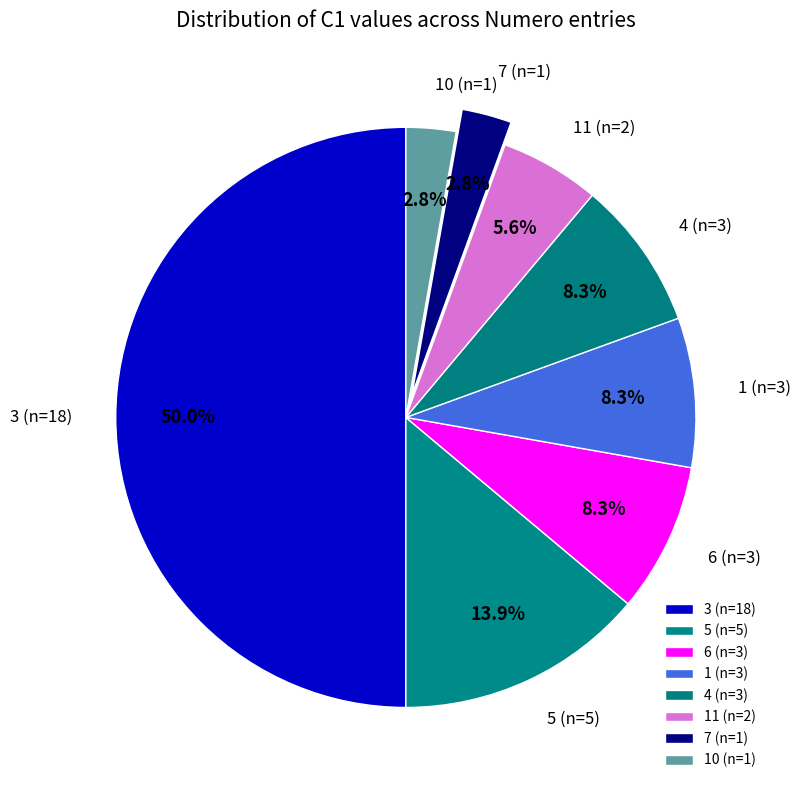

What percentage is NOT represented by 5 (n=5)?

86.1%